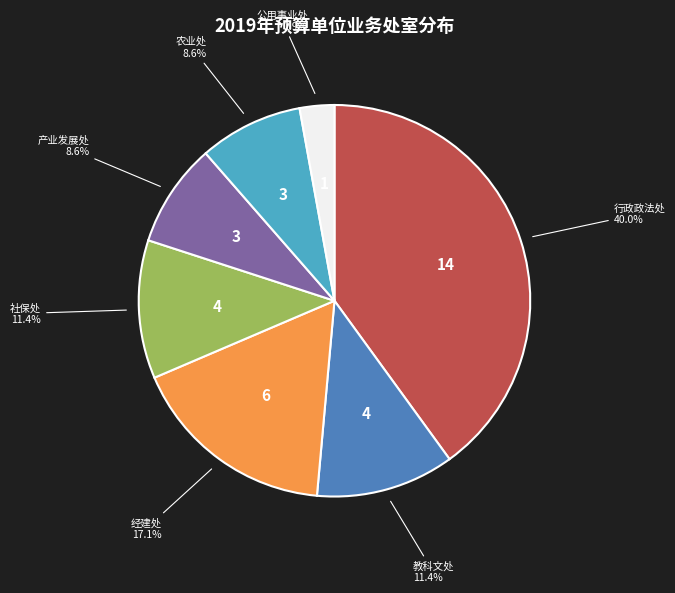

Which category has the biggest portion of the pie?

行政政法处